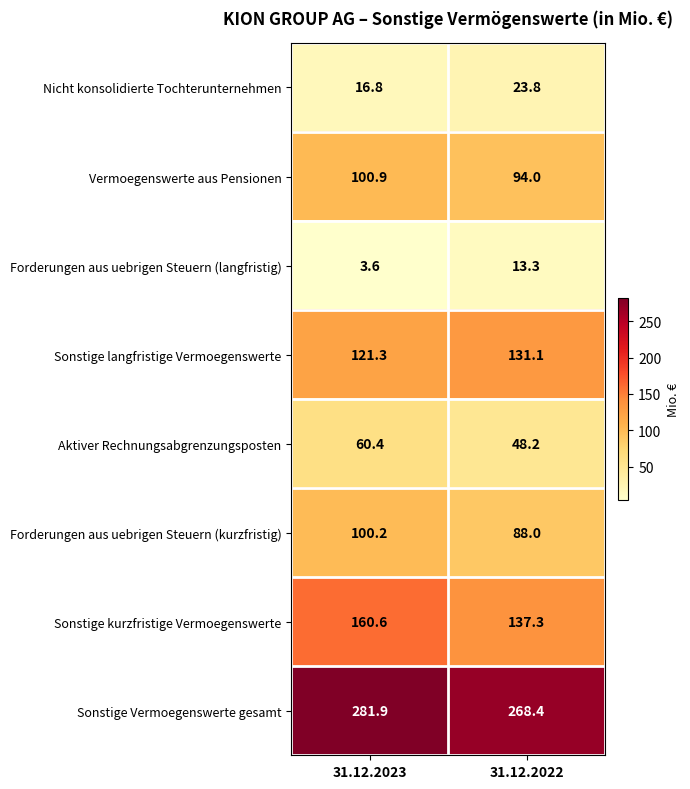

What is the average value of the Vermoegenswerte aus Pensionen series?

97.5